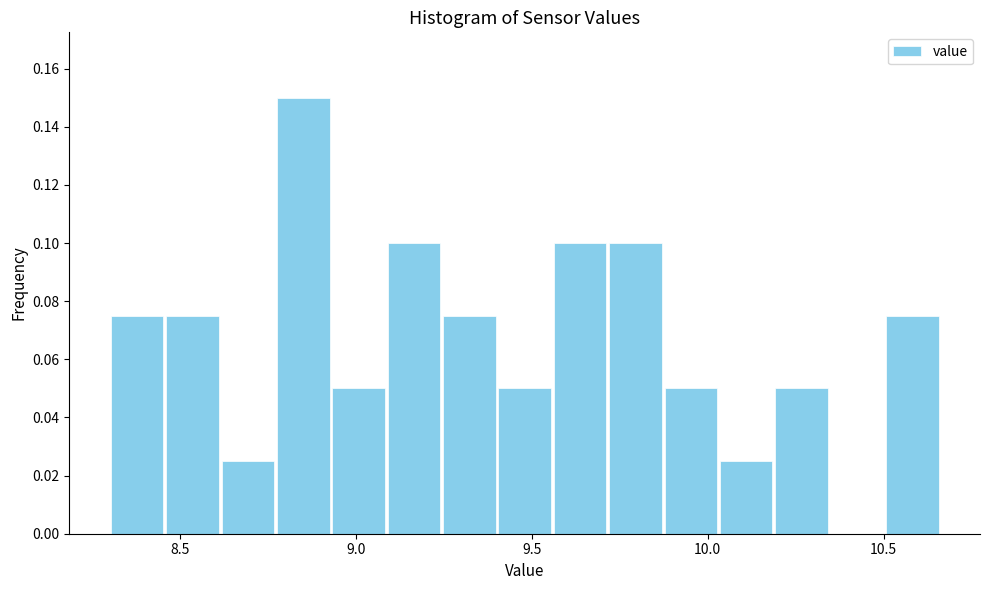

Read against the x-axis, roughly where is the centre of the tallest bar?

8.85